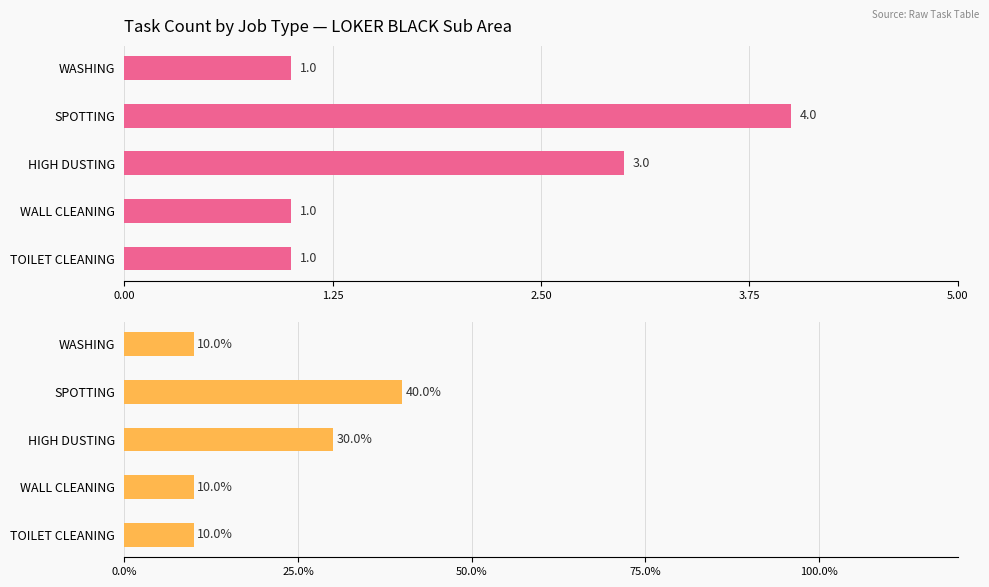

What is the highest value of the Percentage series?

40